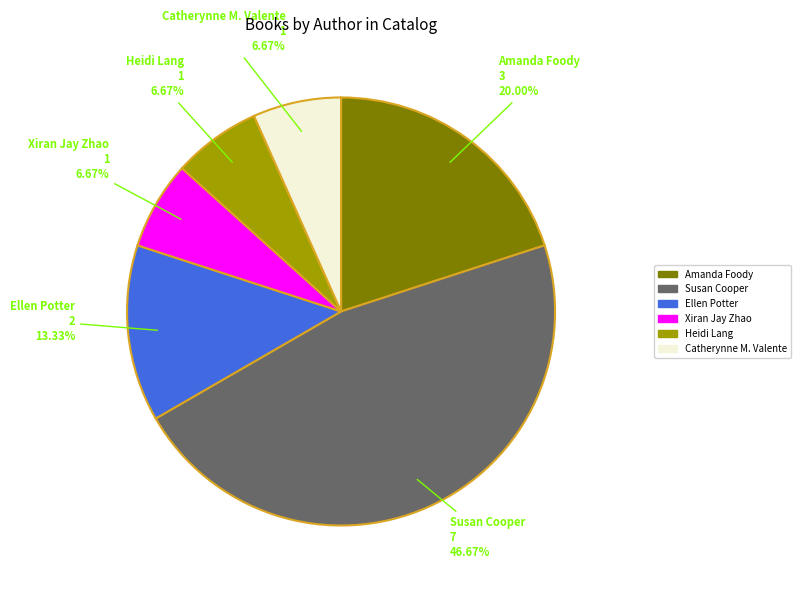

Which category has the biggest portion of the pie?

Susan Cooper